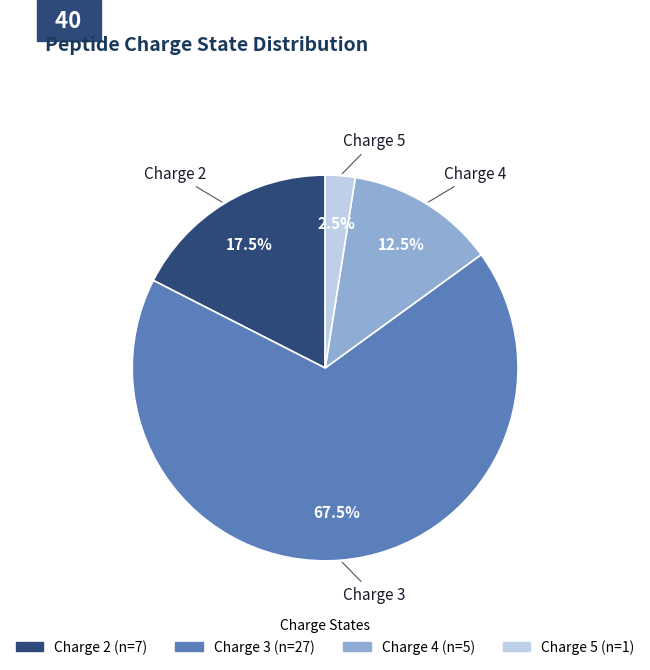

Is there any slice that represents more than half of the pie?

Yes